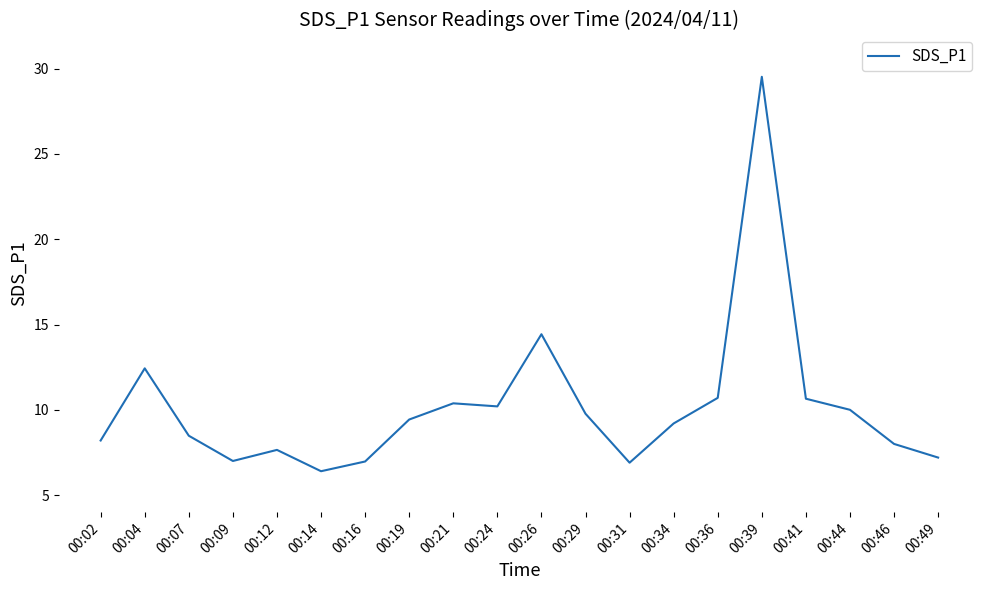

How many series are shown in this chart?

1